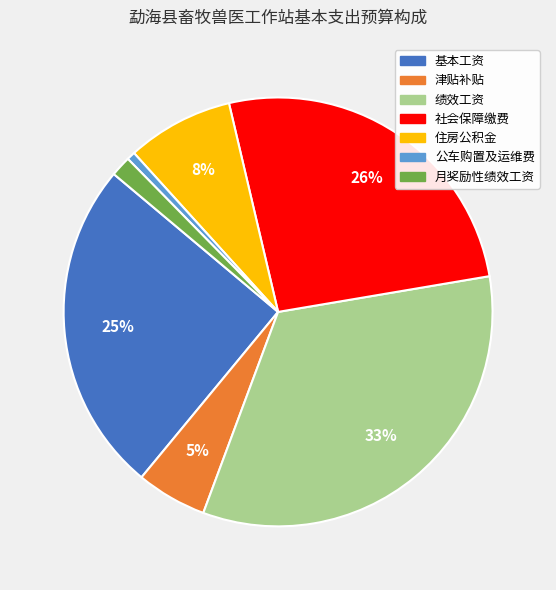

Is it true that 津贴补贴 is 5% of the pie?

True